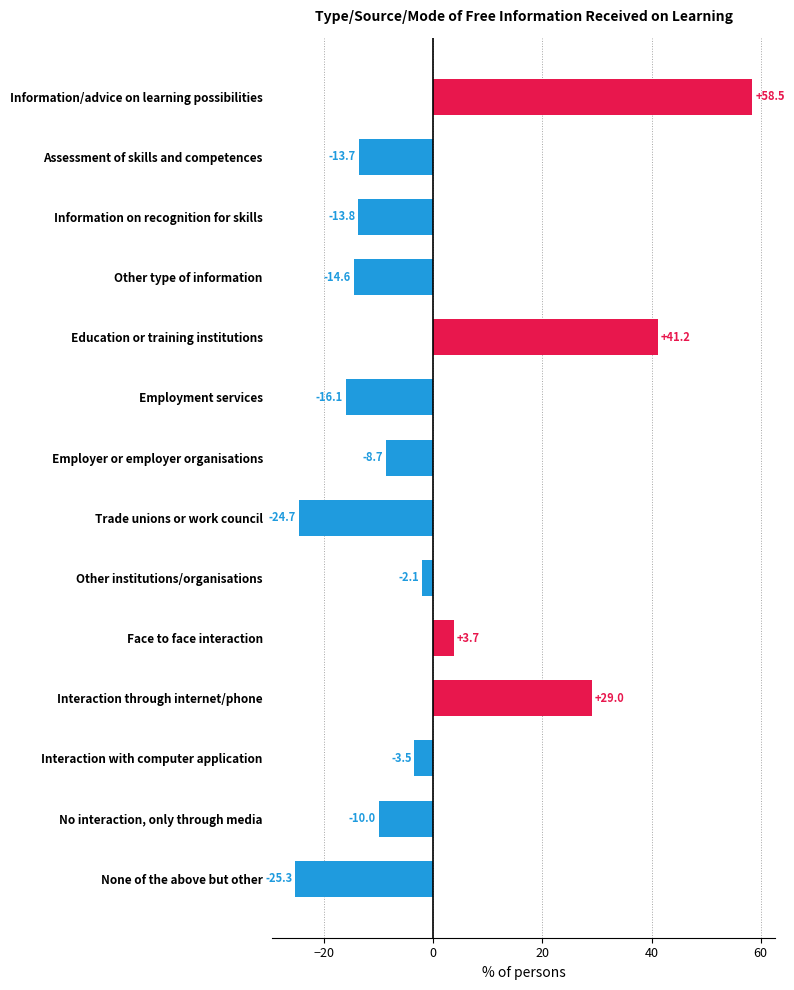

Rank the categories by value from highest to lowest.

Information/advice on learning possibilities, Education or training institutions, Interaction through internet/phone, Face to face interaction, Other institutions/organisations, Interaction with computer application, Employer or employer organisations, No interaction, only through media, Assessment of skills and competences, Information on recognition for skills, Other type of information, Employment services, Trade unions or work council, None of the above but other